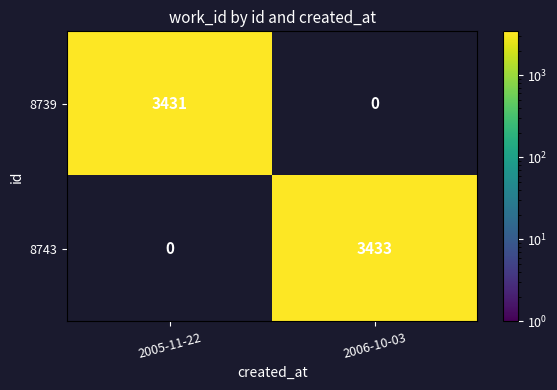

At how many categories does at least one series exceed 3431?

1